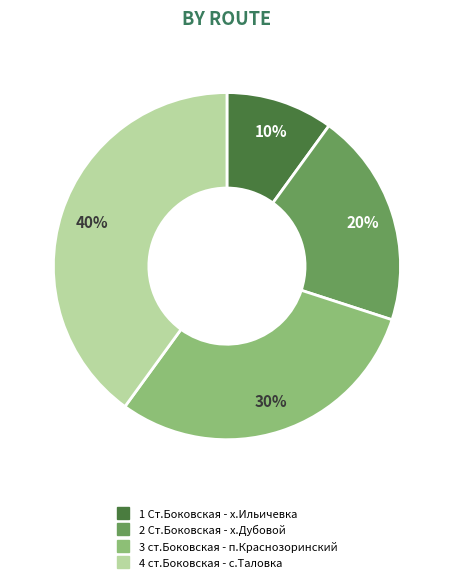

Combined, do 1 Ст.Боковская - х.Ильичевка and 2 Ст.Боковская - х.Дубовой account for over 50%?

No